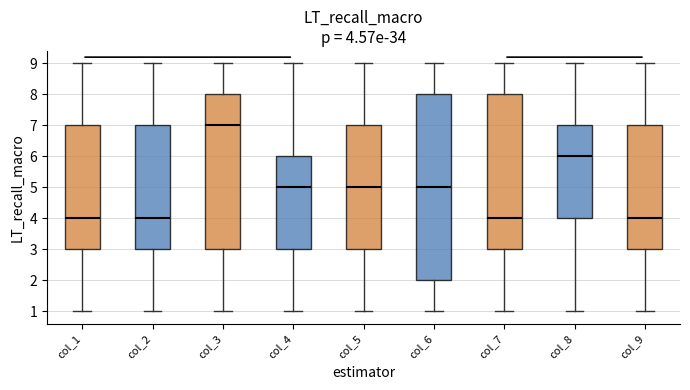

Which box is the tallest, from its lower edge to its upper edge?

col_6